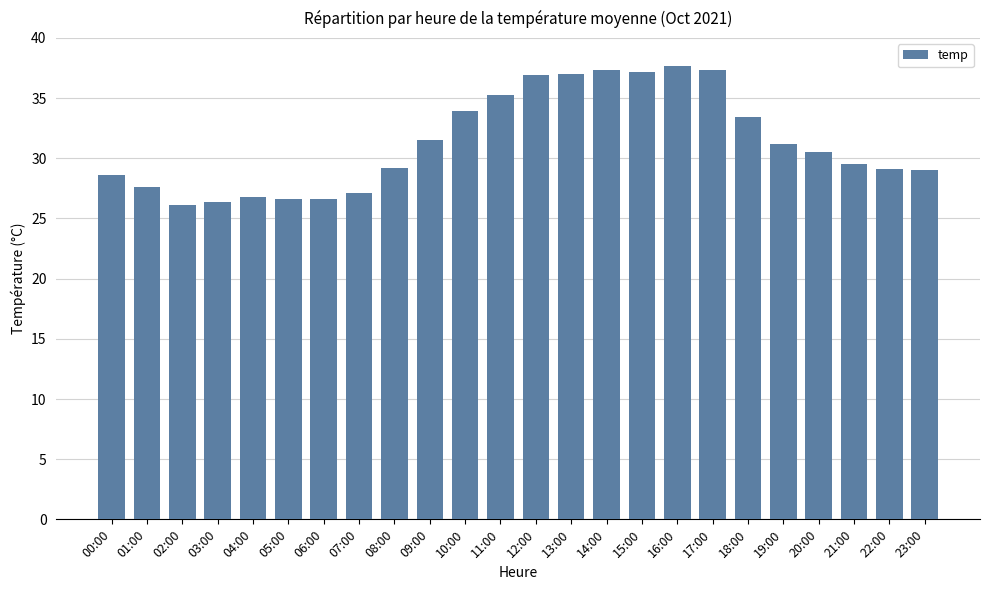

Is it true that the value at 07:00 is 27.1?

True